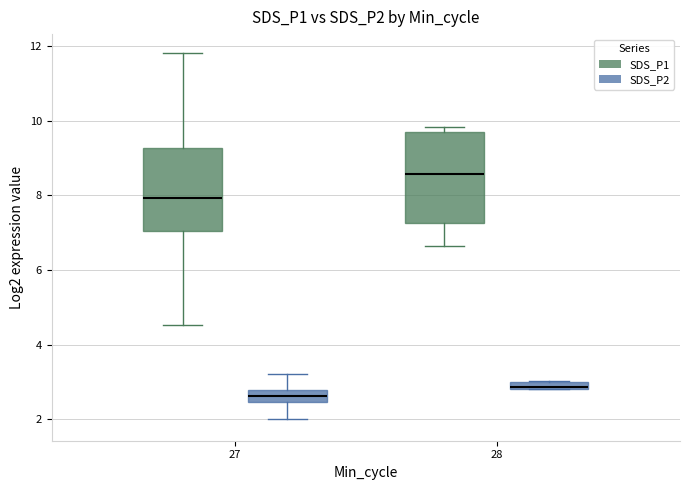

Comparing the boxes themselves (not the whiskers), which one is the tallest?

28 (SDS_P1)